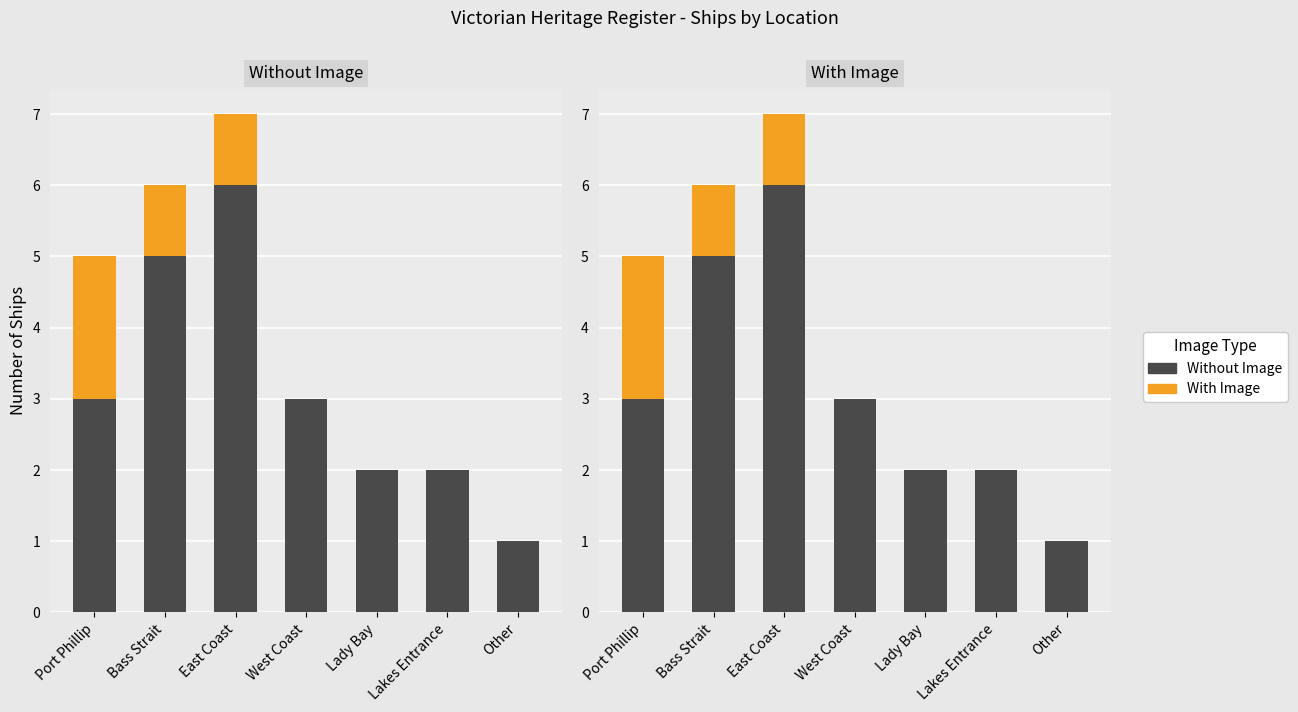

Count the number of categories in the chart.

7